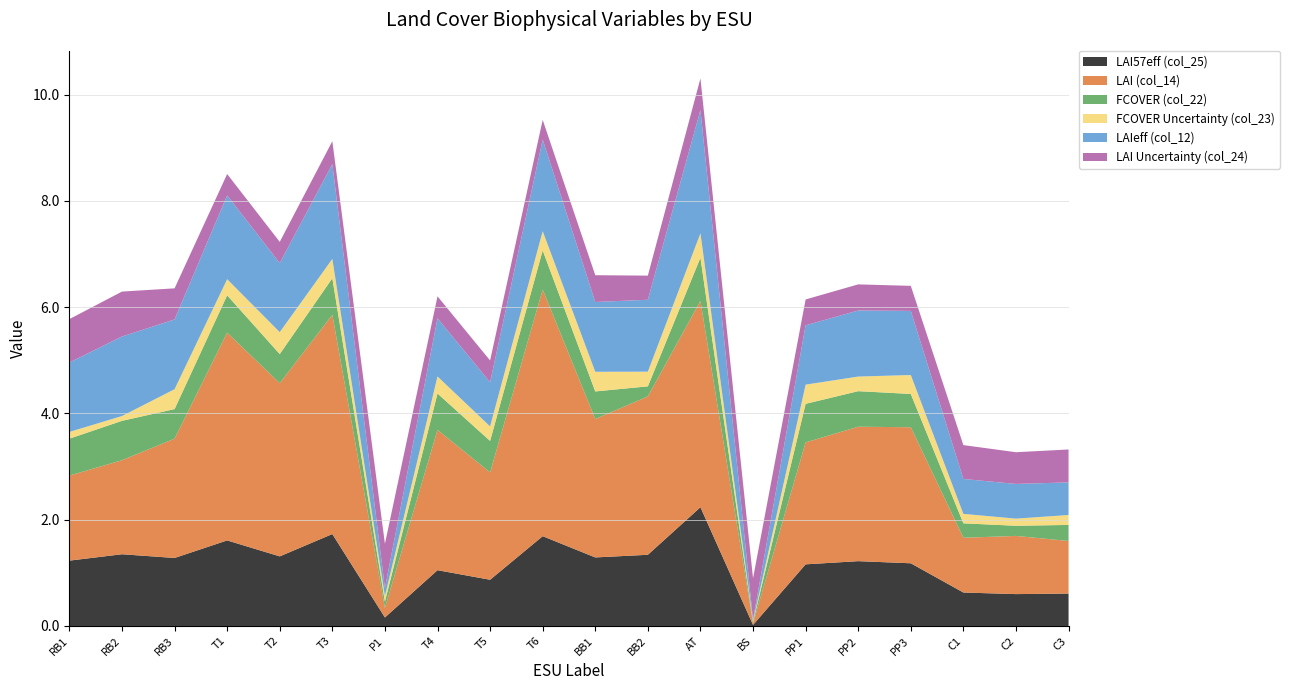

Reading left to right, what are all the values shown in this chart?

LAI57eff (col_25): RB1=1.2	RB2=1.4	RB3=1.3	T1=1.6	T2=1.3	T3=1.7	P1=0.2	T4=1.1	T5=0.9	T6=1.7	BB1=1.3	BB2=1.3	AT=2.2	BS=0.0	PP1=1.2	PP2=1.2	PP3=1.2	C1=0.6	C2=0.6	C3=0.6
LAI (col_14): RB1=1.6	RB2=1.8	RB3=2.2	T1=3.9	T2=3.3	T3=4.1	P1=0.2	T4=2.6	T5=2.0	T6=4.6	BB1=2.6	BB2=3.0	AT=3.9	BS=0.0	PP1=2.3	PP2=2.5	PP3=2.6	C1=1.0	C2=1.1	C3=1.0
FCOVER (col_22): RB1=0.7	RB2=0.7	RB3=0.6	T1=0.7	T2=0.5	T3=0.7	P1=0.1	T4=0.7	T5=0.6	T6=0.7	BB1=0.5	BB2=0.2	AT=0.8	BS=0.0	PP1=0.7	PP2=0.7	PP3=0.6	C1=0.3	C2=0.2	C3=0.3
FCOVER Uncertainty (col_23): RB1=0.1	RB2=0.1	RB3=0.4	T1=0.3	T2=0.4	T3=0.4	P1=0.1	T4=0.3	T5=0.3	T6=0.4	BB1=0.4	BB2=0.3	AT=0.5	BS=0.0	PP1=0.4	PP2=0.3	PP3=0.4	C1=0.2	C2=0.1	C3=0.2
LAIeff (col_12): RB1=1.3	RB2=1.5	RB3=1.3	T1=1.6	T2=1.3	T3=1.8	P1=0.1	T4=1.1	T5=0.8	T6=1.7	BB1=1.3	BB2=1.4	AT=2.3	BS=0.0	PP1=1.1	PP2=1.2	PP3=1.2	C1=0.7	C2=0.7	C3=0.6
LAI Uncertainty (col_24): RB1=0.8	RB2=0.8	RB3=0.6	T1=0.4	T2=0.4	T3=0.4	P1=0.8	T4=0.4	T5=0.4	T6=0.4	BB1=0.5	BB2=0.5	AT=0.6	BS=0.8	PP1=0.5	PP2=0.5	PP3=0.5	C1=0.6	C2=0.6	C3=0.6